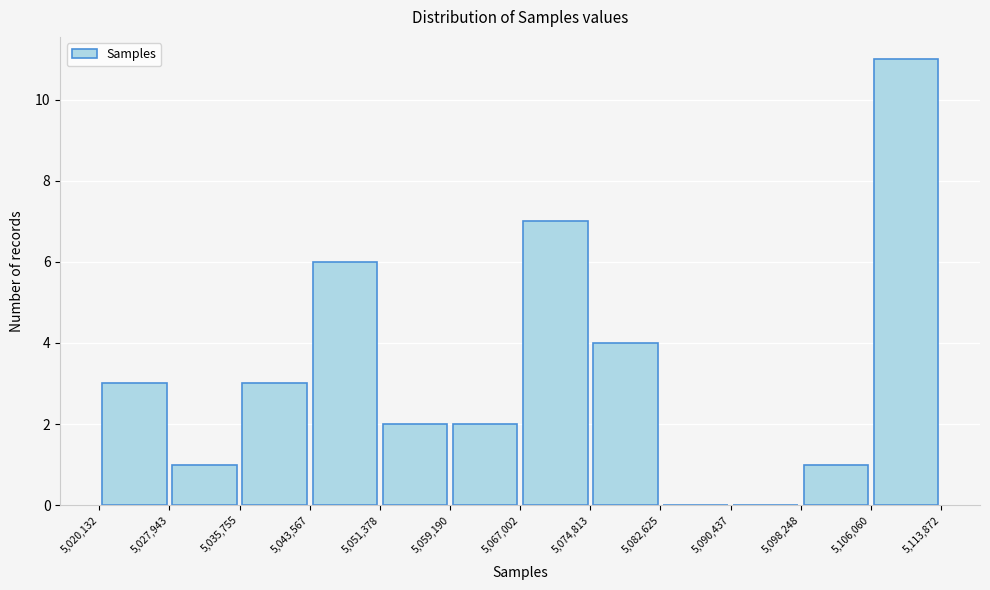

Reading left to right, transcribe this chart: for each bar, give the range it covers on the x-axis and its height. The values are not printed on the chart, so give them approximately, as read against the axis.

5,020,132 to 5,027,943: 3
5,027,943 to 5,035,755: 1
5,035,755 to 5,043,567: 3
5,043,567 to 5,051,378: 6
5,051,378 to 5,059,190: 2
5,059,190 to 5,067,002: 2
5,067,002 to 5,074,813: 7
5,074,813 to 5,082,625: 4
5,082,625 to 5,090,437: 0
5,090,437 to 5,098,248: 0
5,098,248 to 5,106,060: 1
5,106,060 to 5,113,872: 11